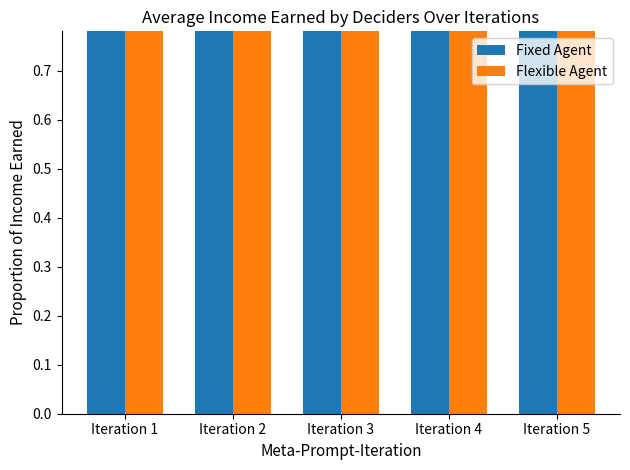

At which category is the sum across all series the highest?

Iteration 4